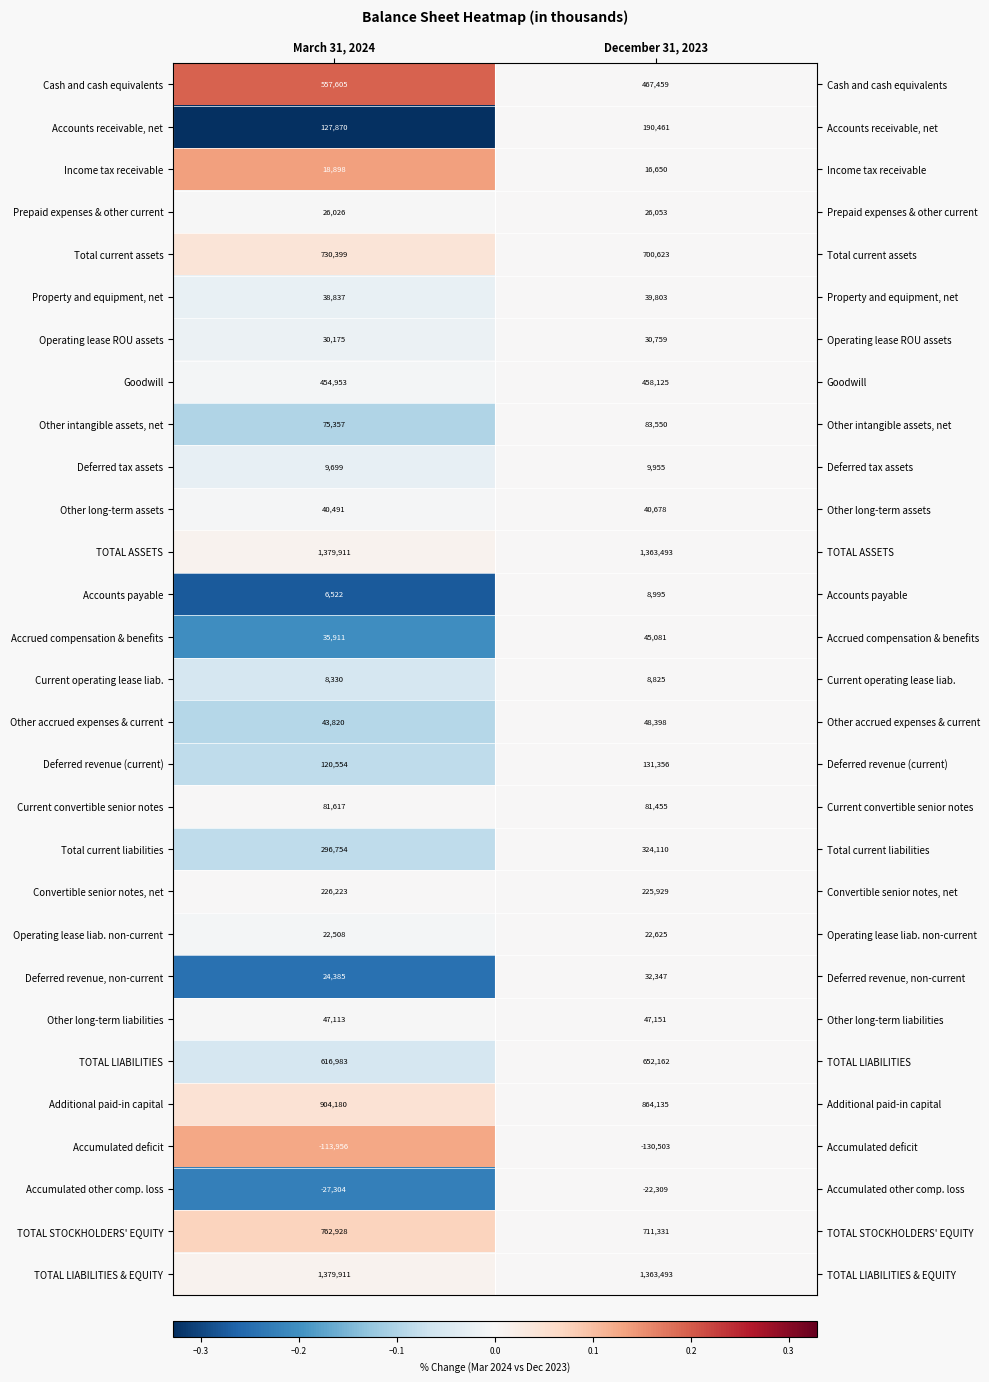

Which series has the widest spread of values?

Cash and cash equivalents